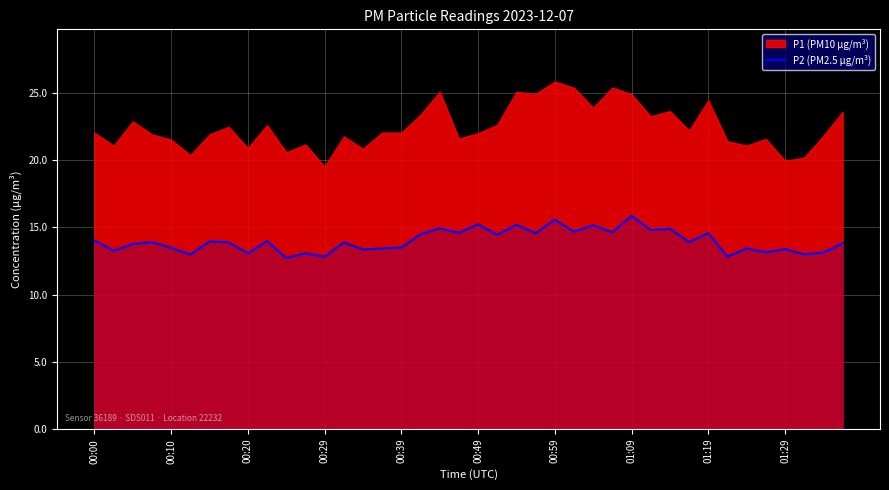

What is the lowest value of the P2 (PM2.5 µg/m³) series?

12.7